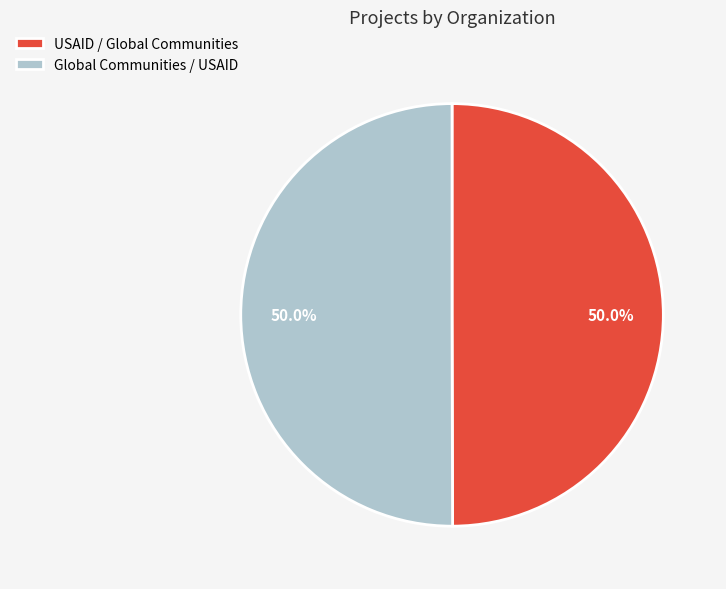

What portion of the pie excludes Global Communities / USAID?

50.0%